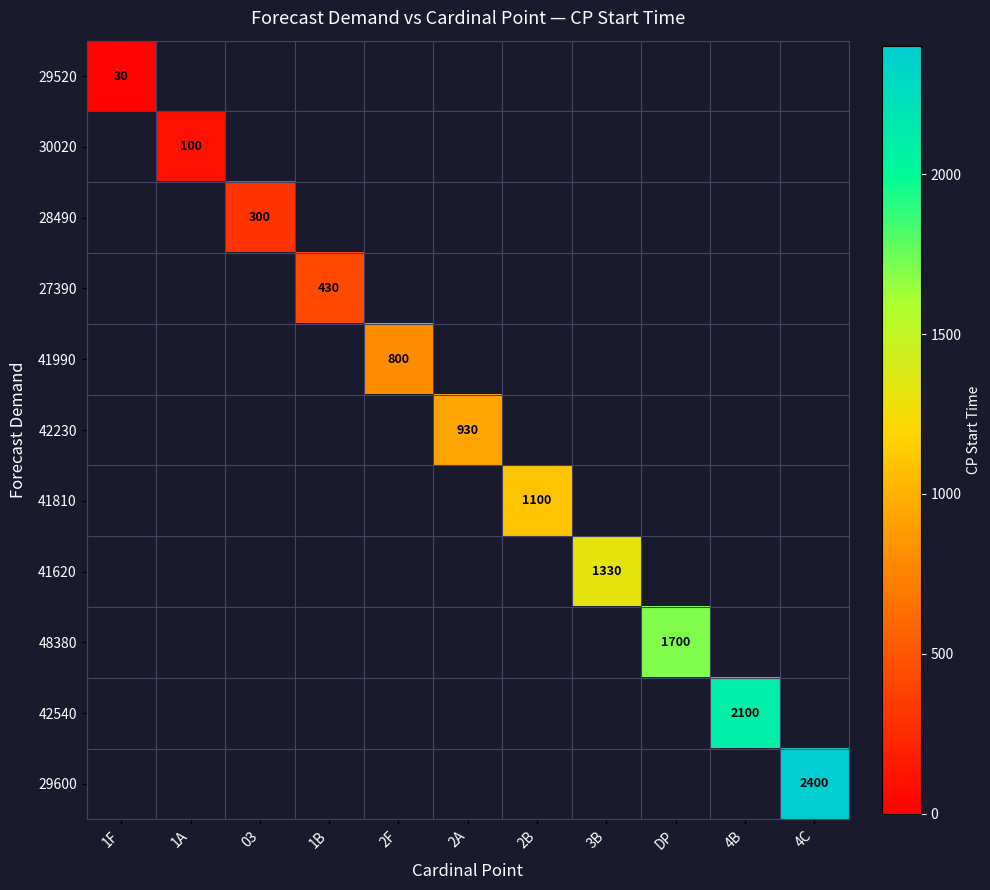

What is the average value of the 42540 series?

191